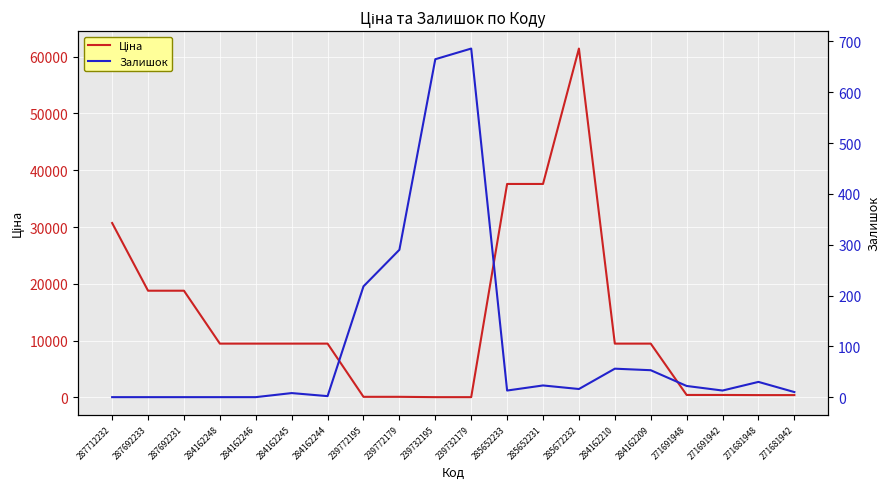

Is it true that Залишок equals 16.0 at 285672232?

True